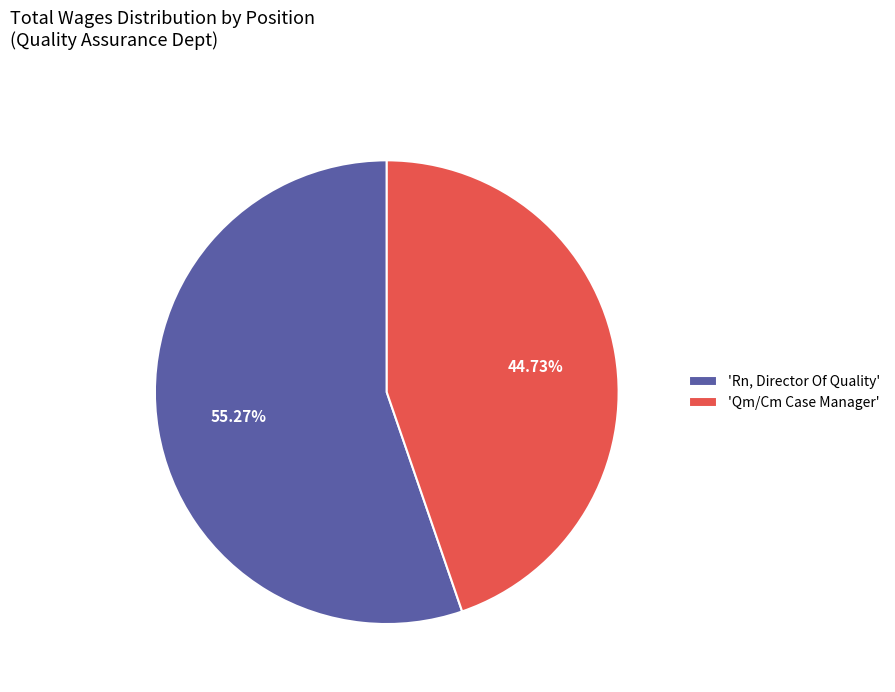

Combined, do 'Rn, Director Of Quality' and 'Qm/Cm Case Manager' account for over 50%?

Yes